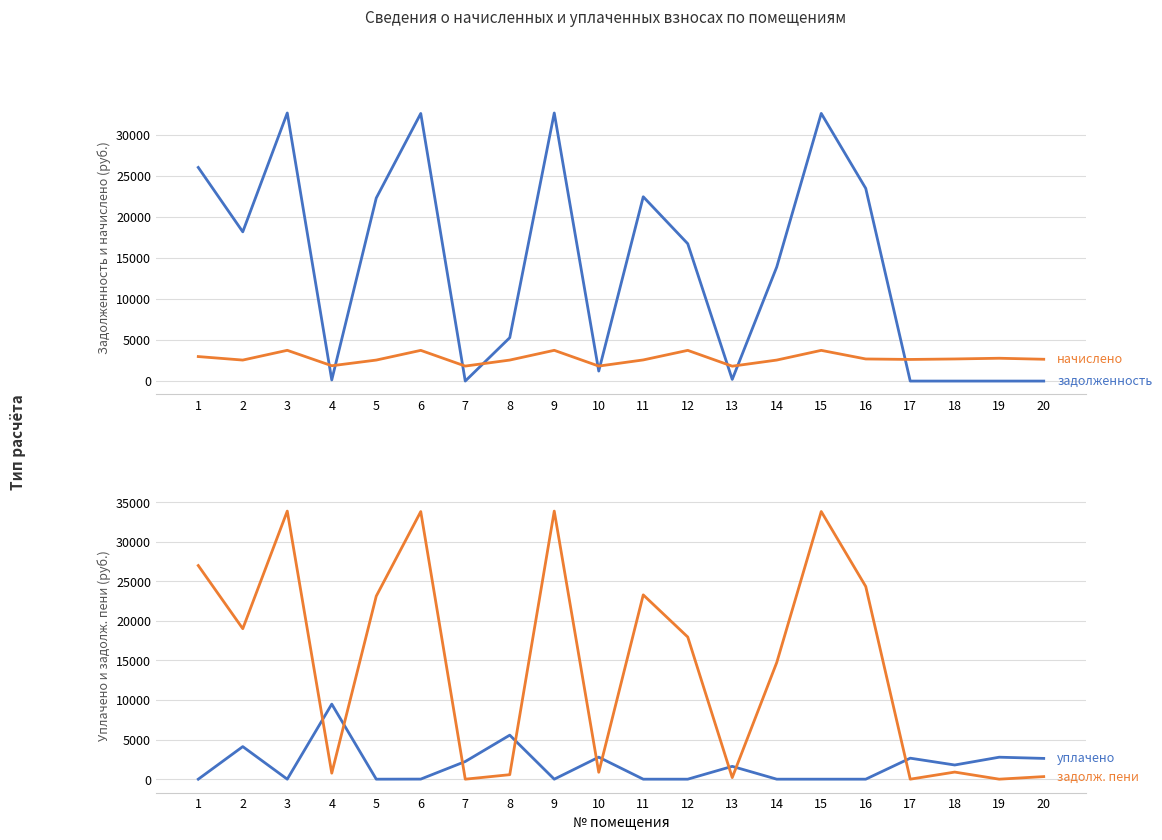

True or false: задолженность (col_1) has a value of 137.1 at 4.

True